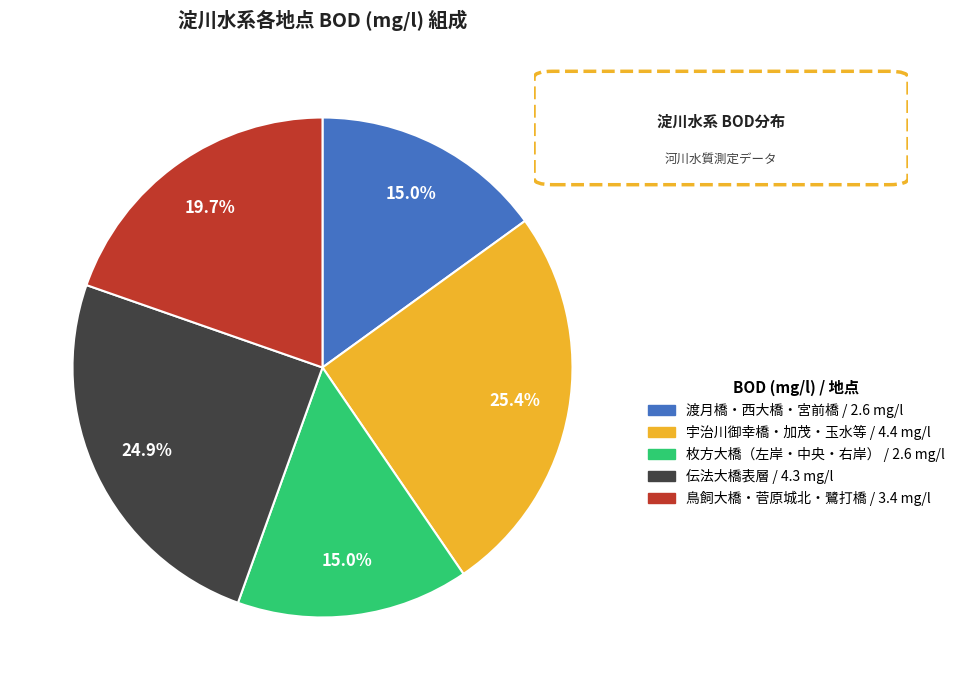

Is there any slice that represents more than half of the pie?

No